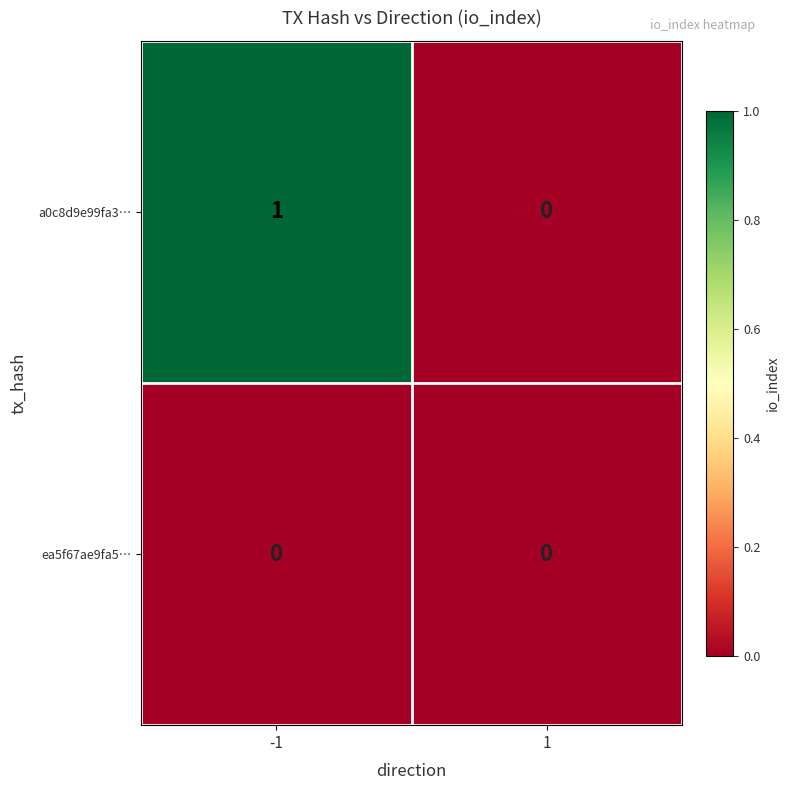

Rank the series by their maximum value, from highest to lowest.

a0c8d9e99fa3…, ea5f67ae9fa5…